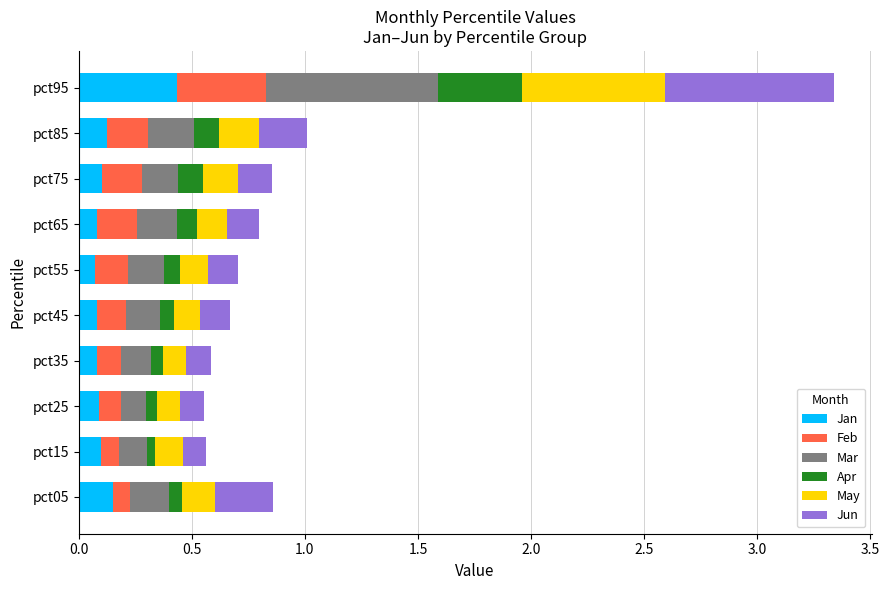

At which label does Jan reach its peak?

pct95